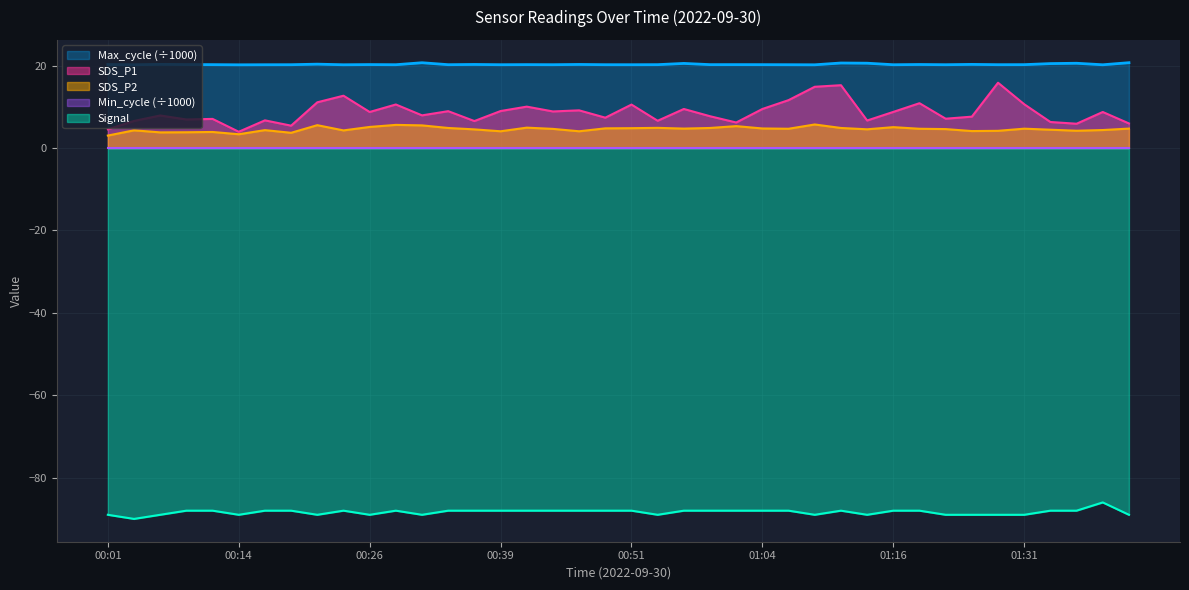

At how many categories does at least one series exceed 15?

40